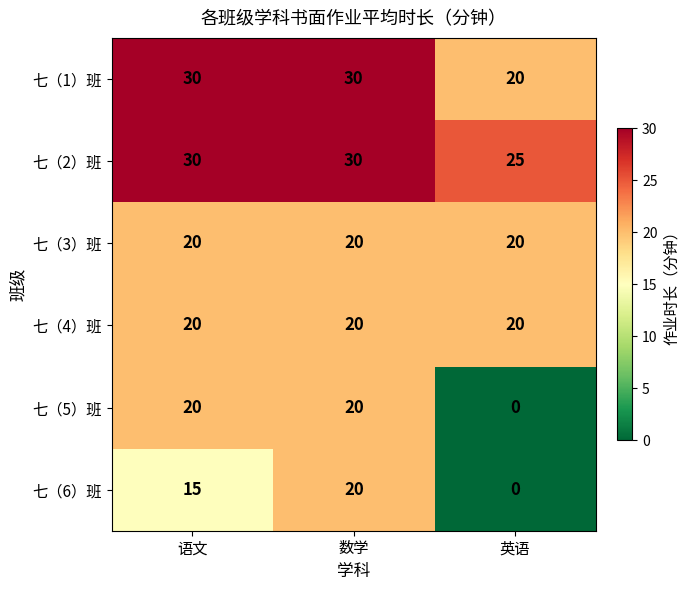

What is the lowest value of the 七（3）班 series?

20